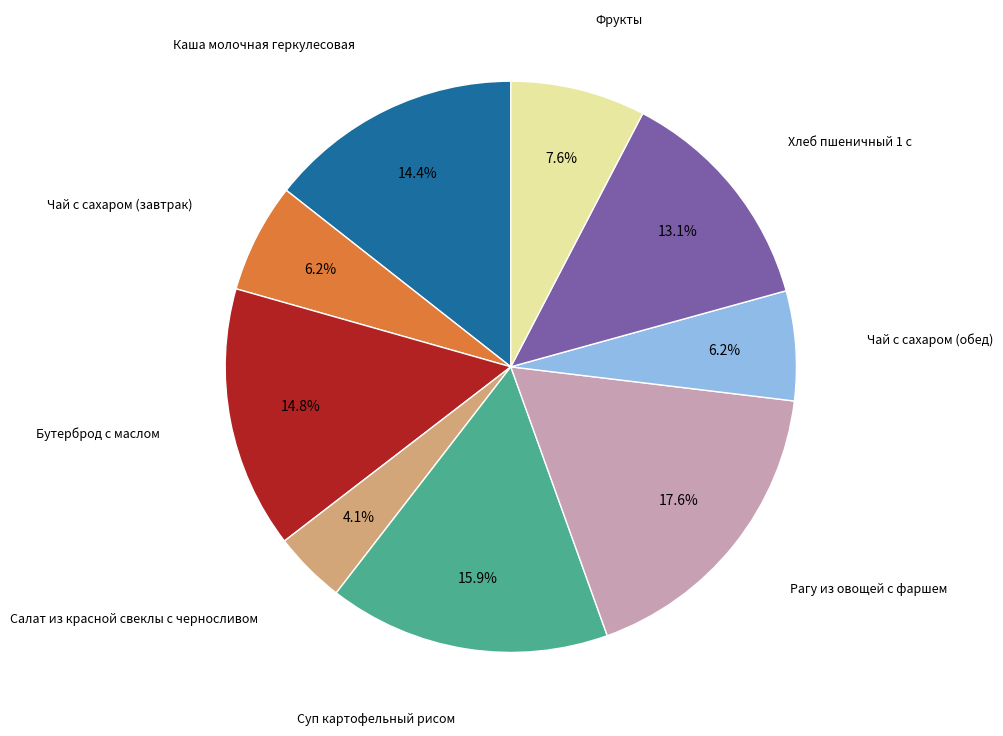

Does any single category account for the majority?

No